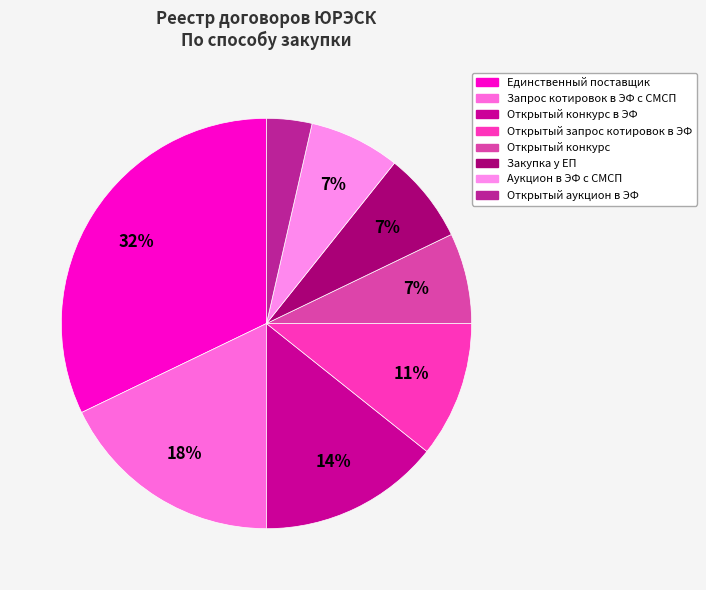

How many segments does this pie chart have?

8